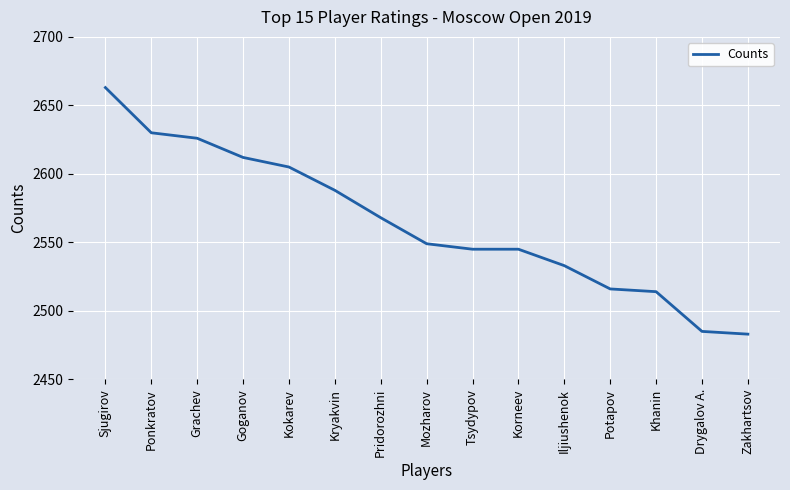

Does the chart display data point markers on the line(s)?

No